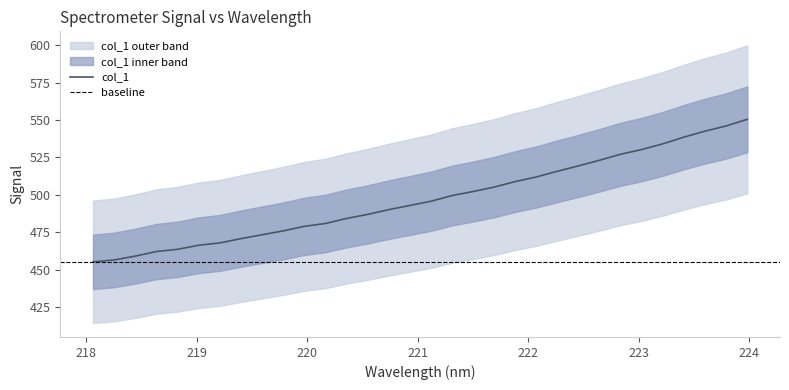

What is the greatest value displayed?

550.5